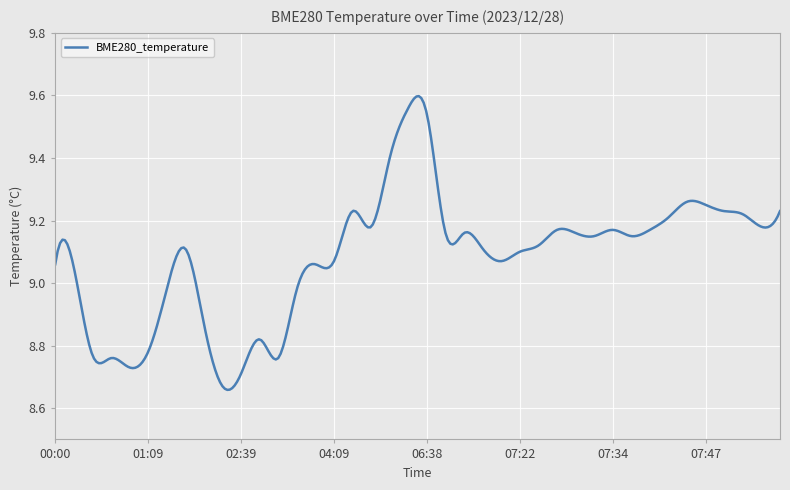

Does the chart have visible grid lines?

Yes